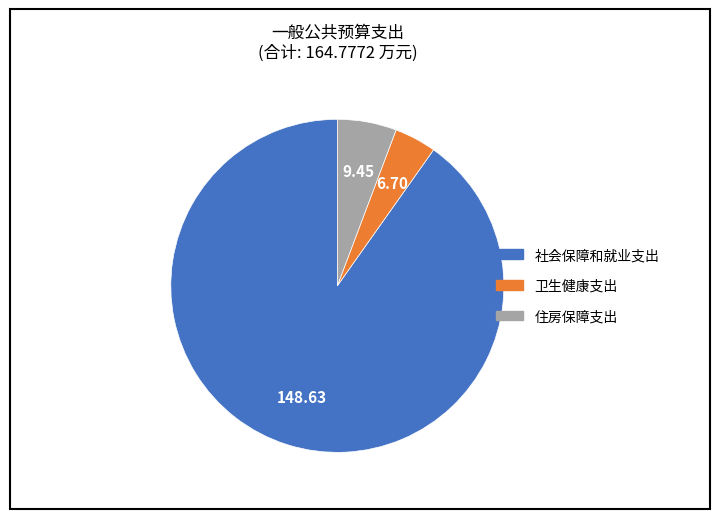

Rank the categories by value from lowest to highest.

卫生健康支出, 住房保障支出, 社会保障和就业支出